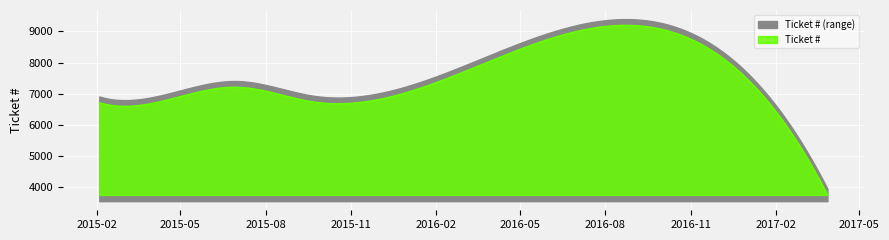

List the labels in order of value, smallest first.

2017-03-28, 2015-02-03, 2015-09-22, 2015-05-13, 2015-07-01, 2016-12-21